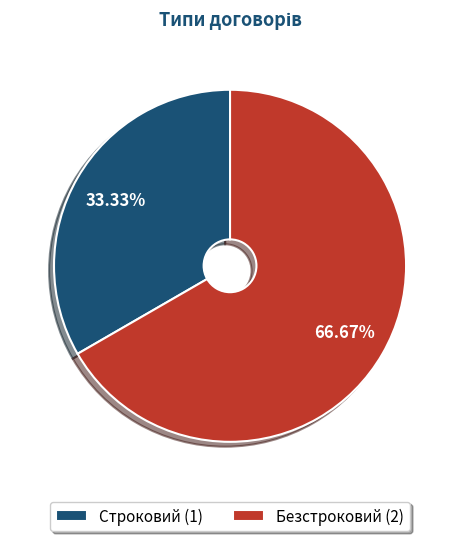

To the nearest percent, what is the difference between the Строковий and Безстроковий slice percentages?

33%